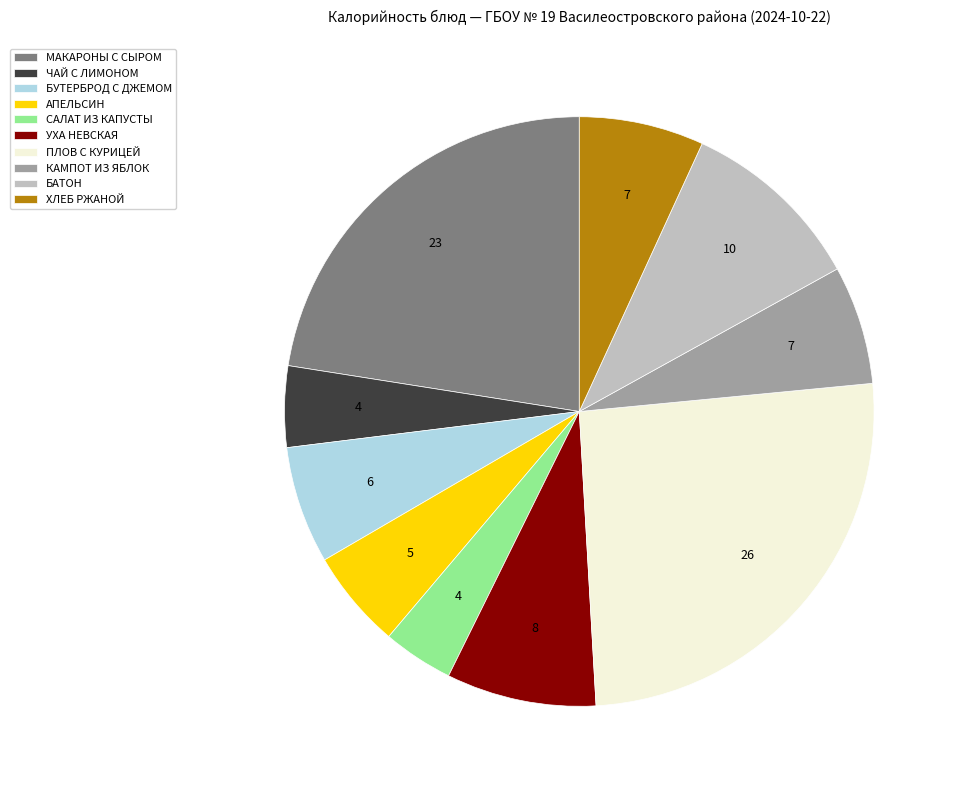

The КАМПОТ ИЗ ЯБЛОК slice represents 7% of the pie. True or false?

True